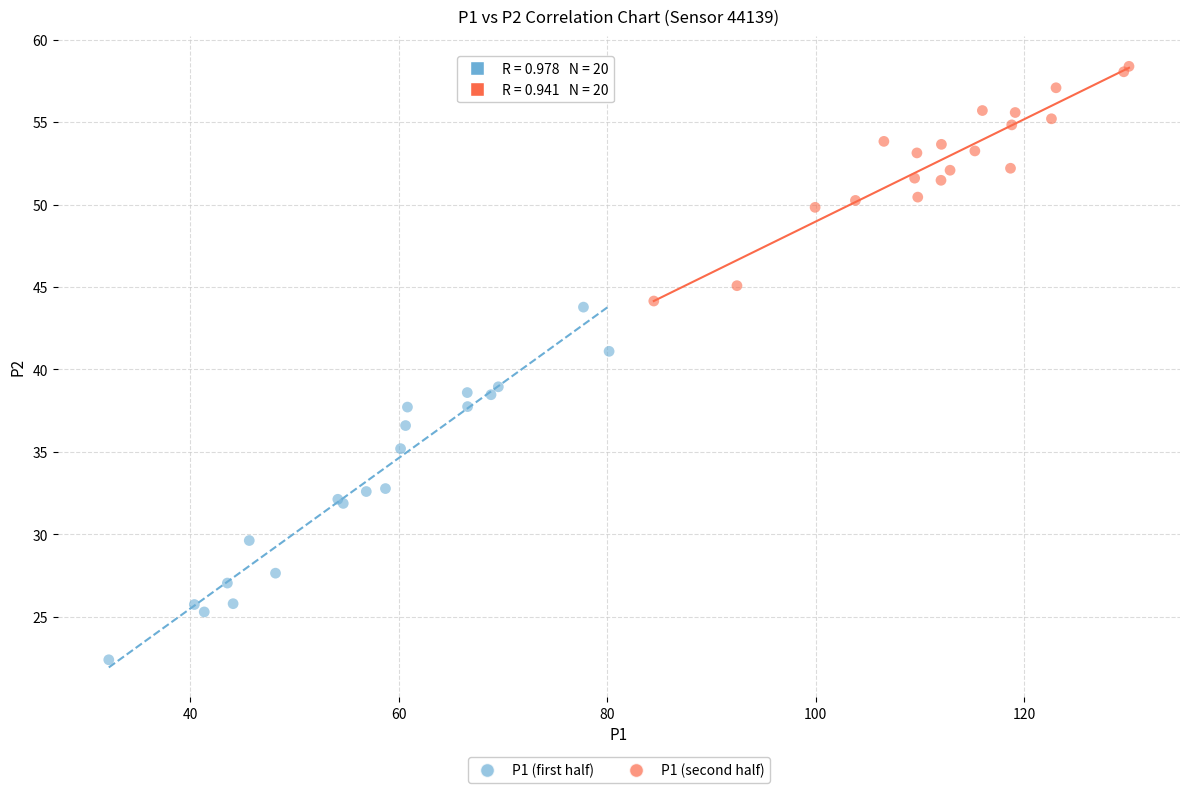

Which series has the largest Y range (max minus min)?

P1 (first half)